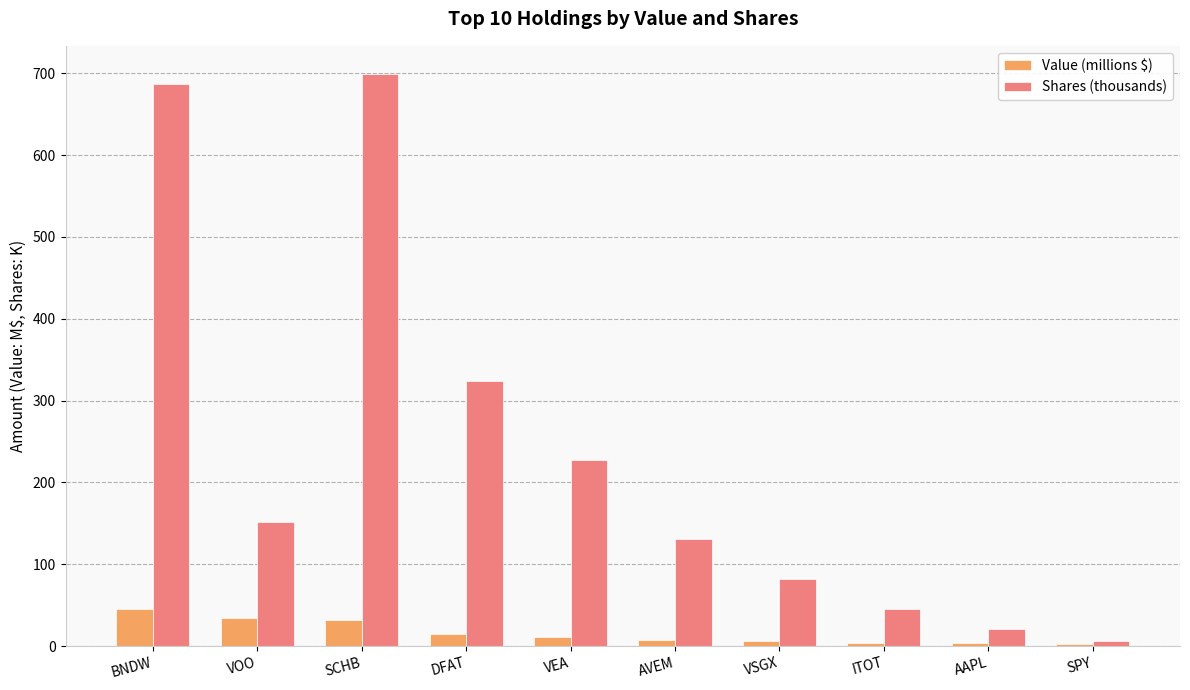

True or false: Shares (thousands) has a value of 39.2 at VSGX.

False